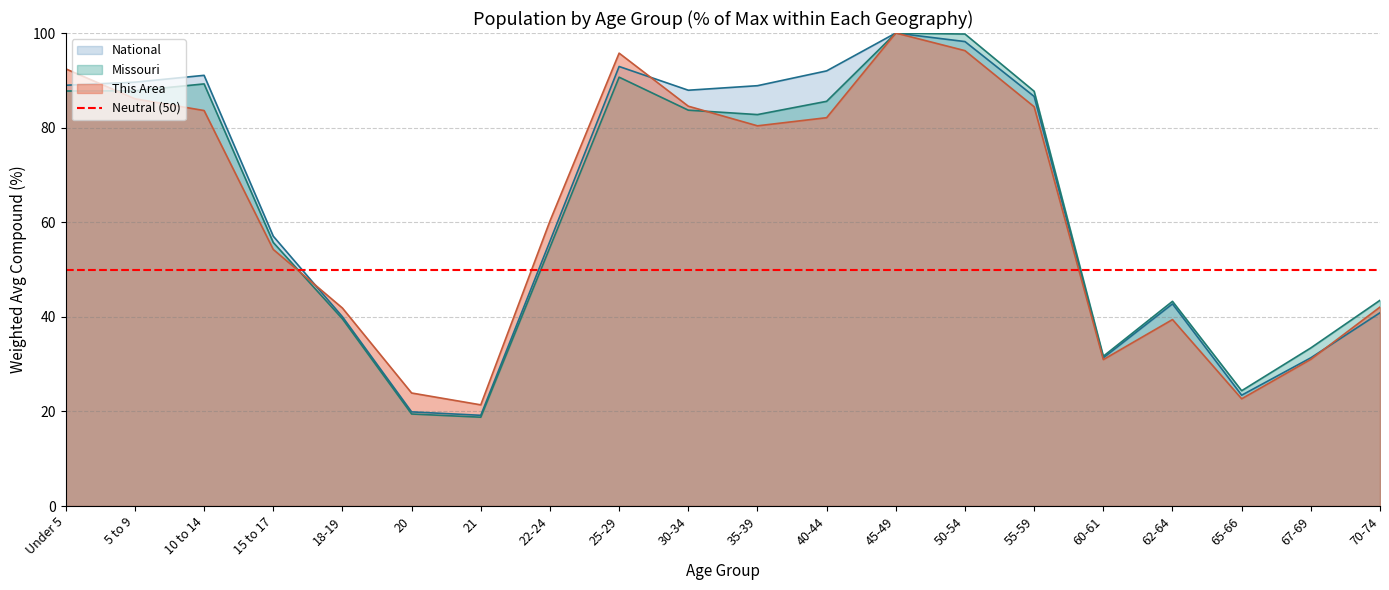

True or false: National has more than 2 points higher than both neighbors.

True